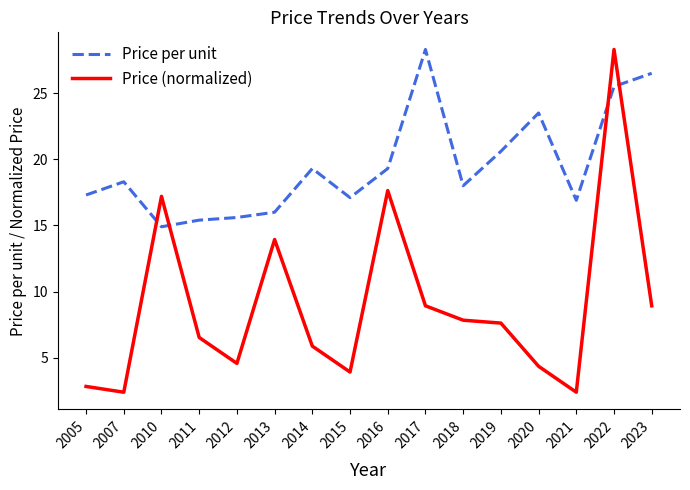

Where does the Price (normalized) series first go above 7?

2010